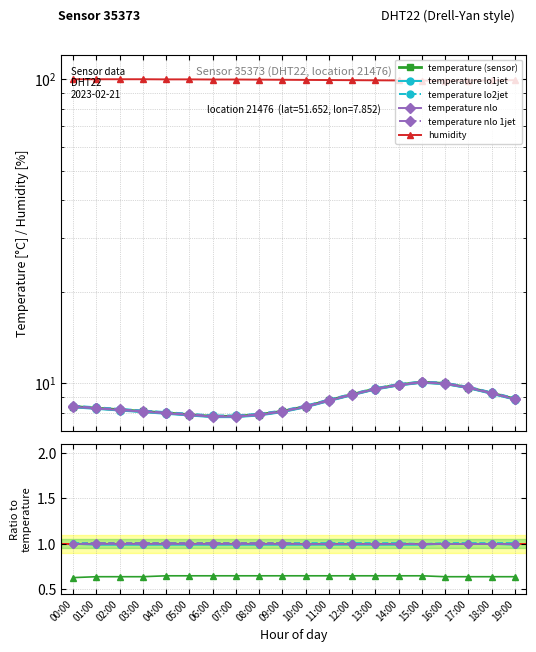

True or false: temperature lo2jet has a value of 1.0 at 02:00.

True